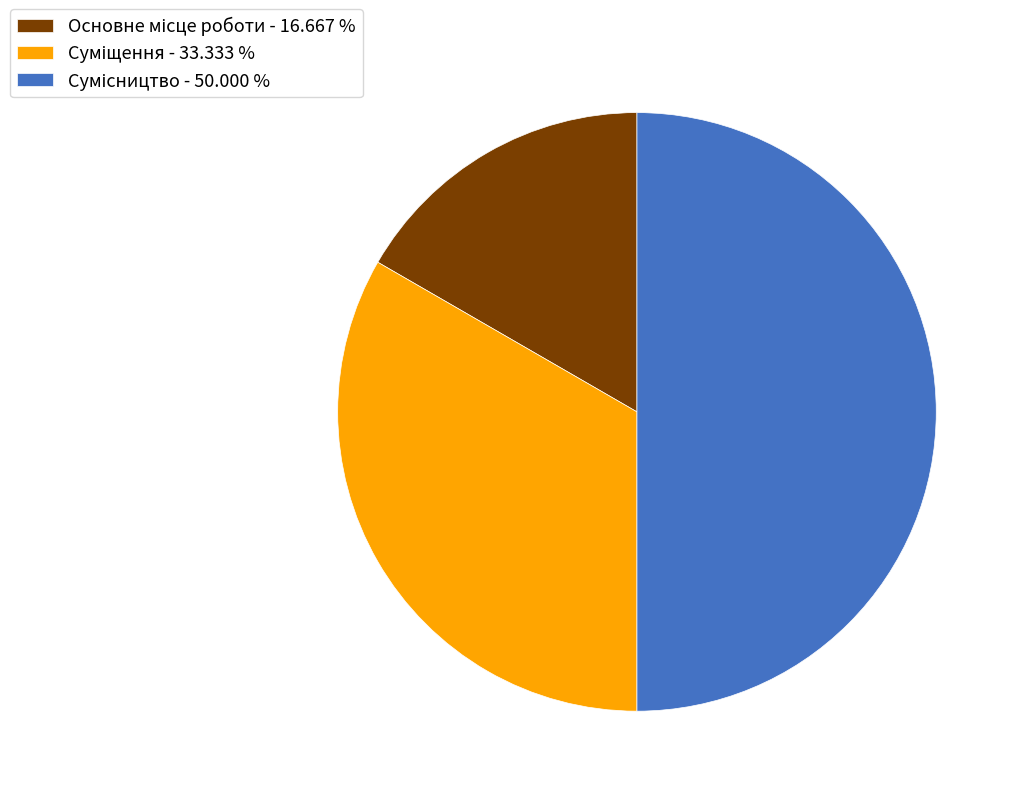

Rank the categories by value from lowest to highest.

Основне місце роботи, Суміщення, Сумісництво